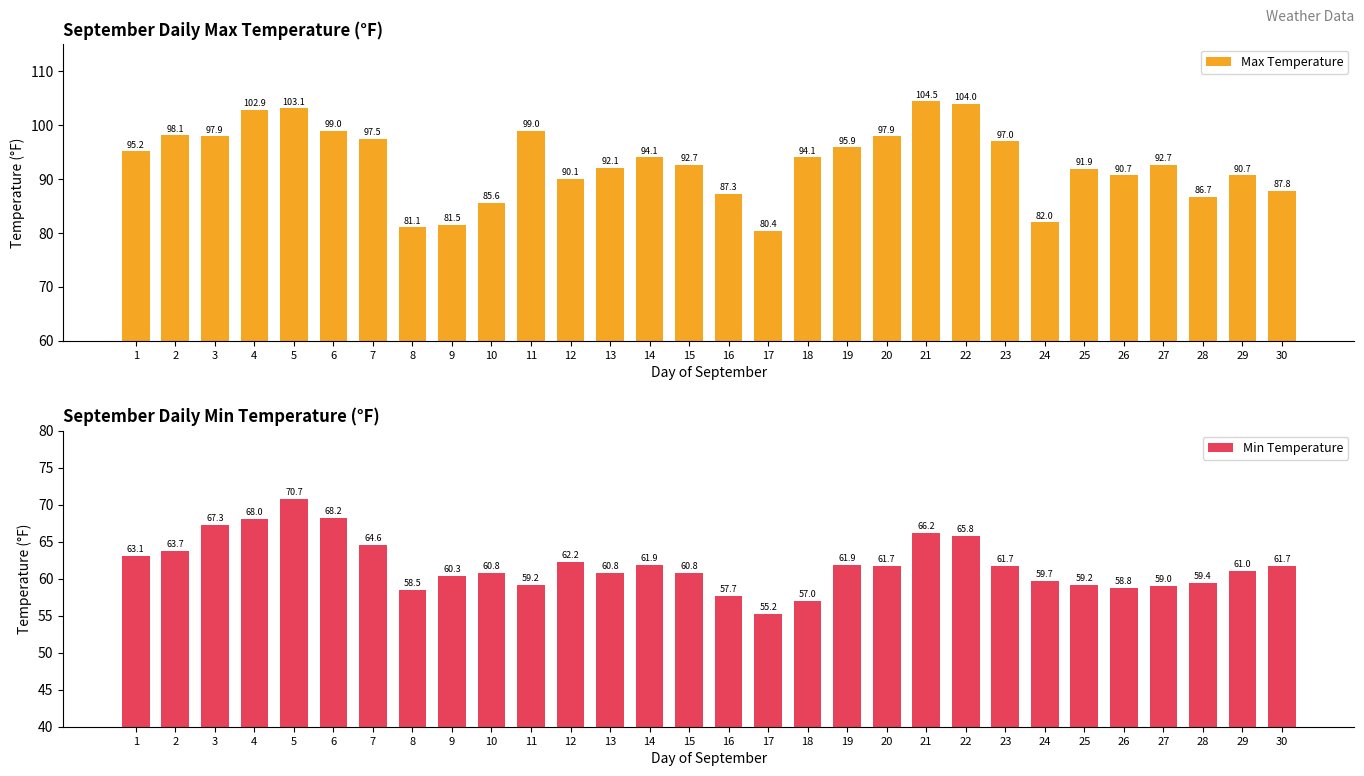

Which series has the largest total across all categories?

Max Temperature